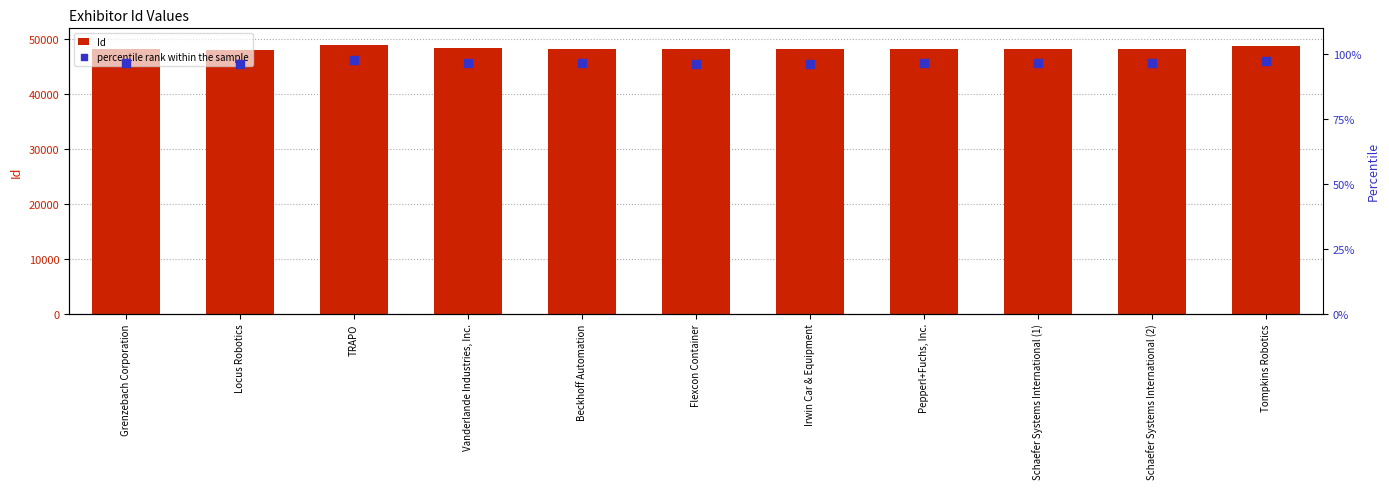

What are all the series names shown in the legend?

Id, percentile rank within the sample